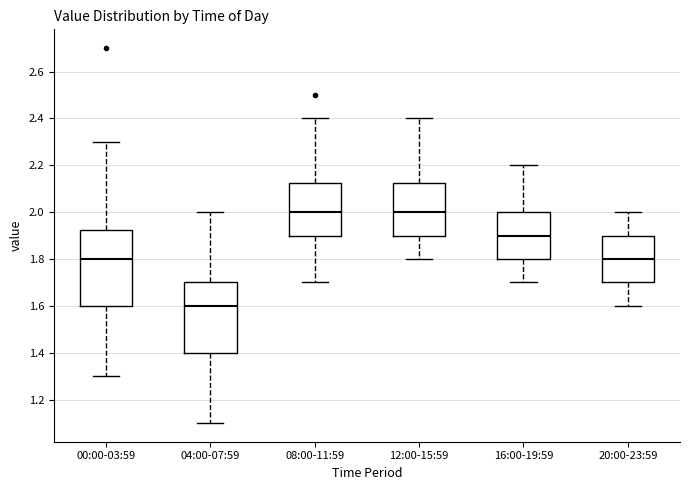

Reading left to right, read every box against the y-axis: the position of its median line, the range the box covers, and the ends of its whiskers. The values are not printed on the chart, so give them approximately, as read against the axis.

00:00-03:59: median 1.80, box 1.60 to 1.92, whiskers 1.30 to 2.30
04:00-07:59: median 1.60, box 1.40 to 1.70, whiskers 1.10 to 2.00
08:00-11:59: median 2.00, box 1.90 to 2.12, whiskers 1.70 to 2.40
12:00-15:59: median 2.00, box 1.90 to 2.12, whiskers 1.80 to 2.40
16:00-19:59: median 1.90, box 1.80 to 2.00, whiskers 1.70 to 2.20
20:00-23:59: median 1.80, box 1.70 to 1.90, whiskers 1.60 to 2.00